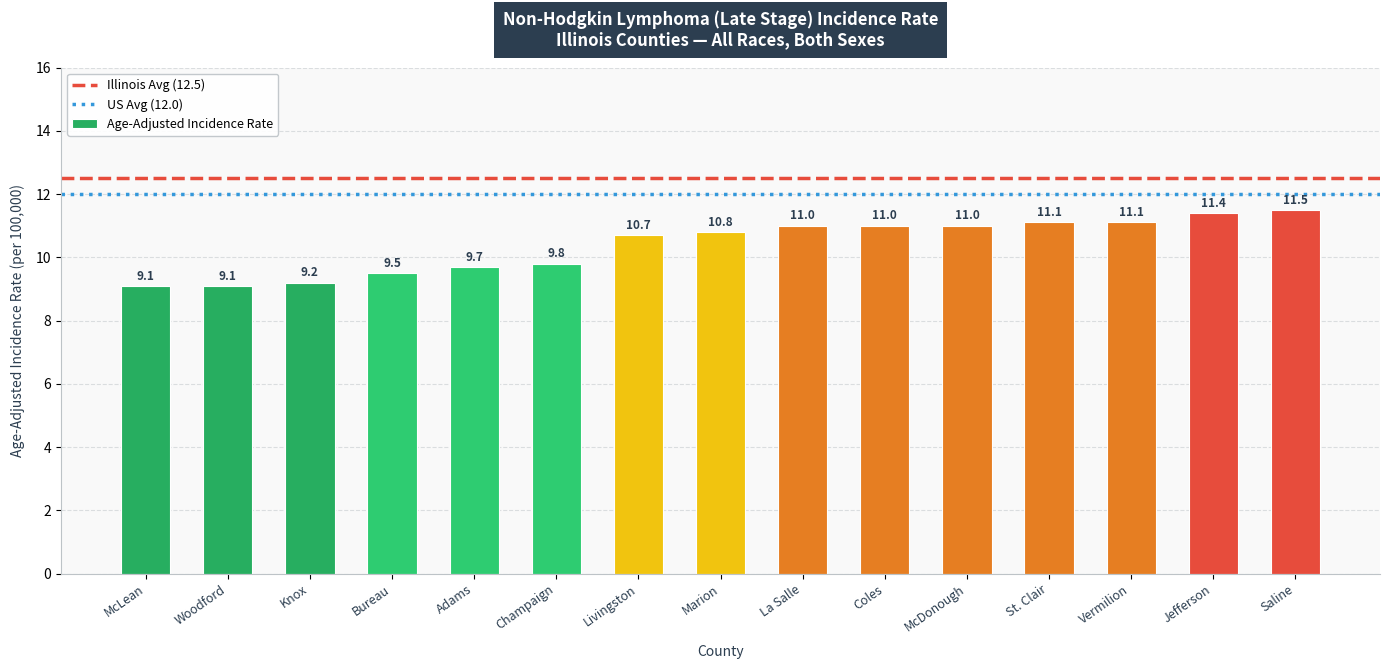

What is the sum of all values?

156.0